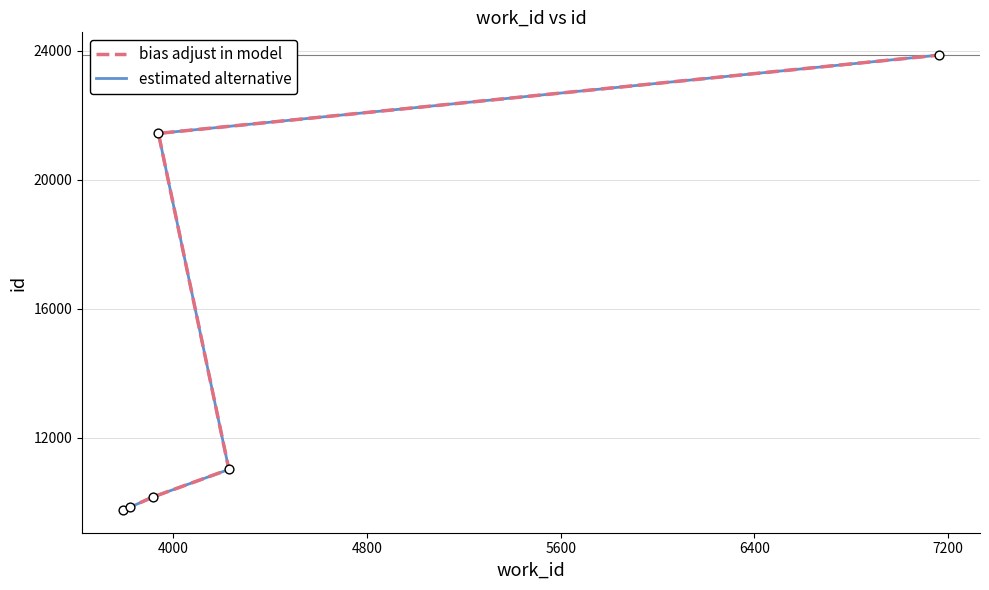

At how many categories does at least one series exceed 12102?

2